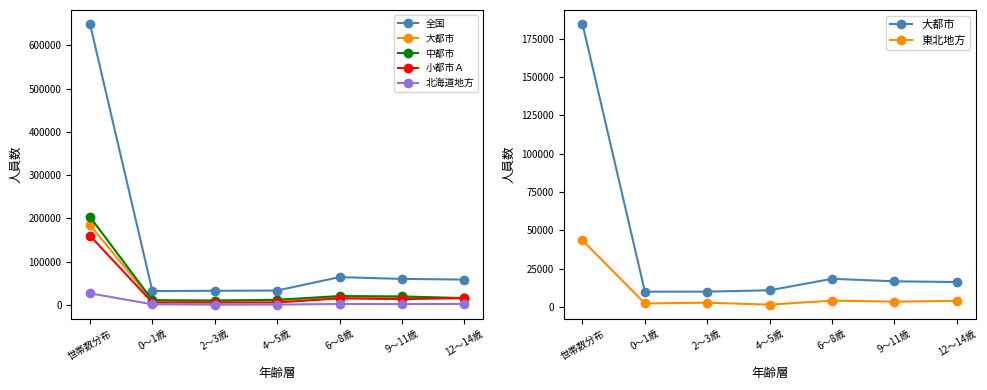

What is the minimum value for 全国?

32250